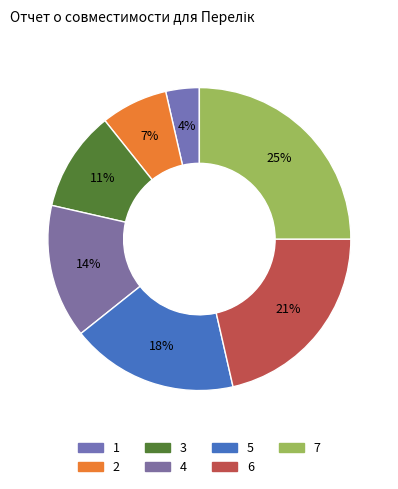

How many slices are in this pie chart?

7